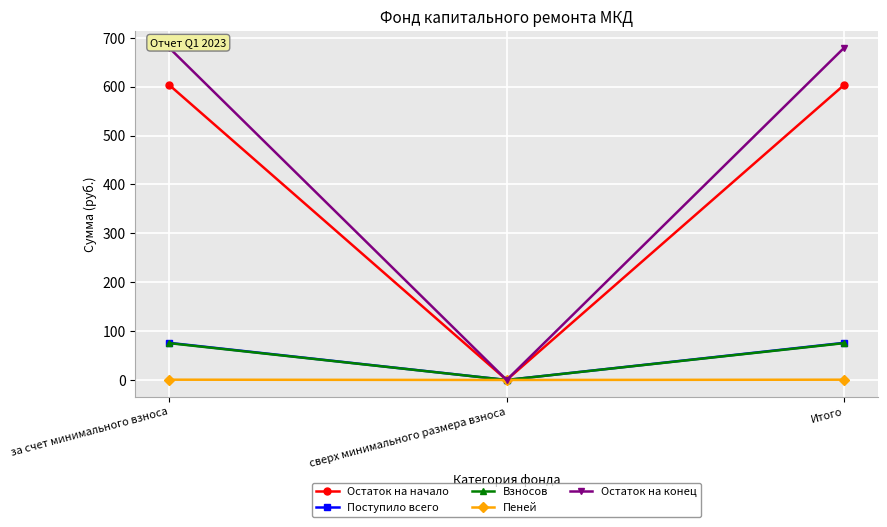

At which label is Поступило всего closest to 38?

за счет минимального взноса